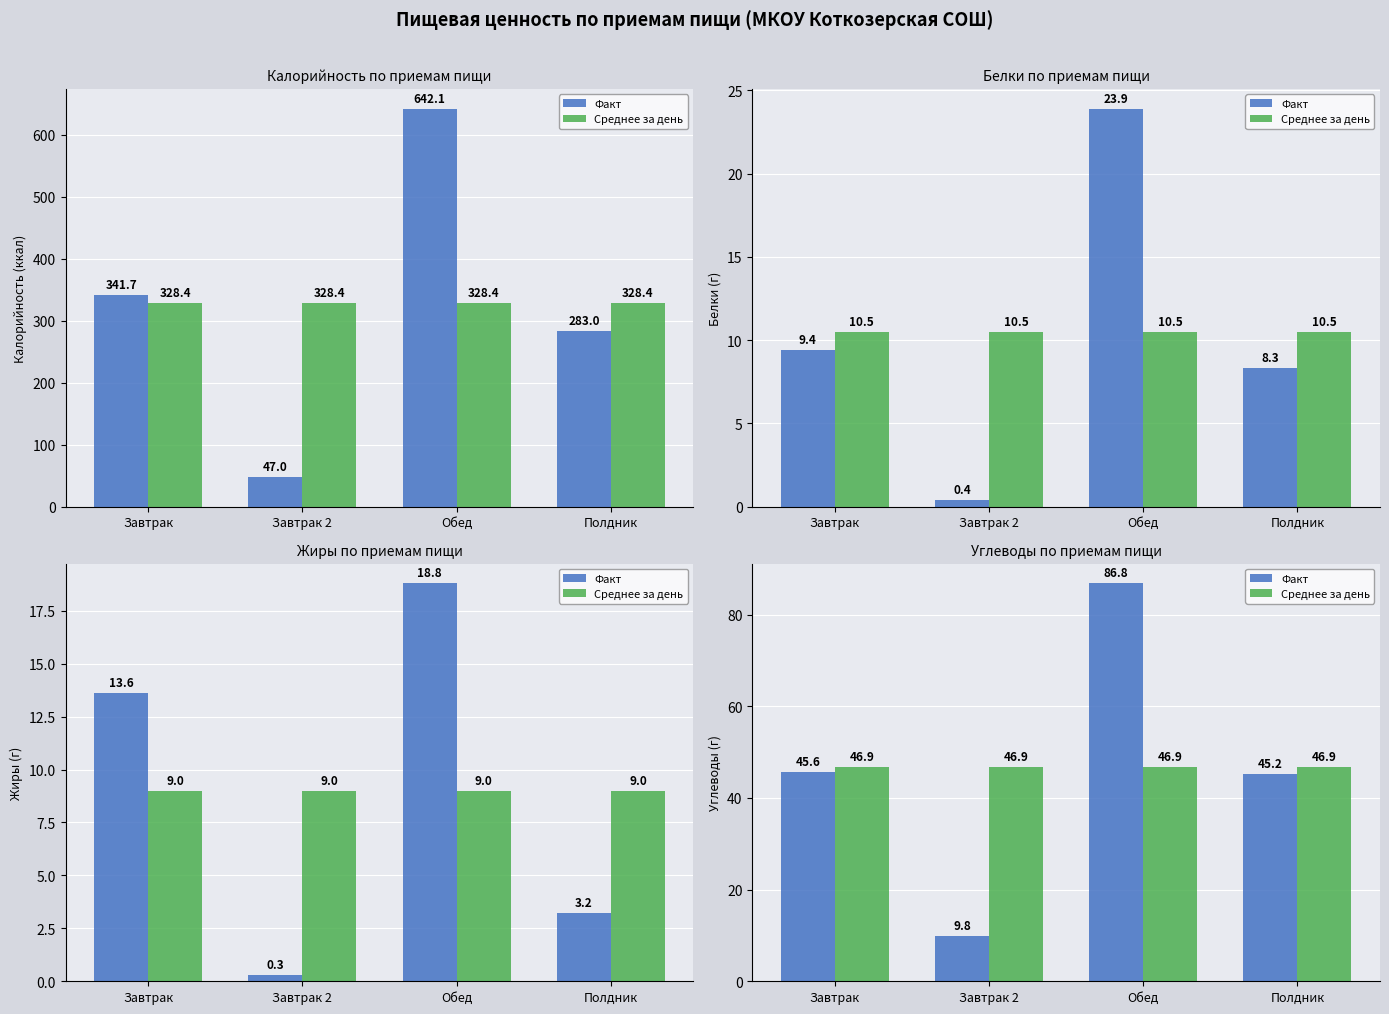

How many categories are shown in the chart?

4